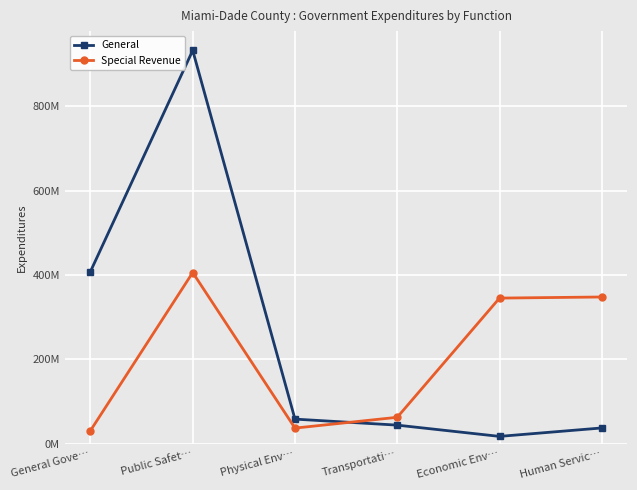

True or false: General has more than 2 points higher than both neighbors.

False